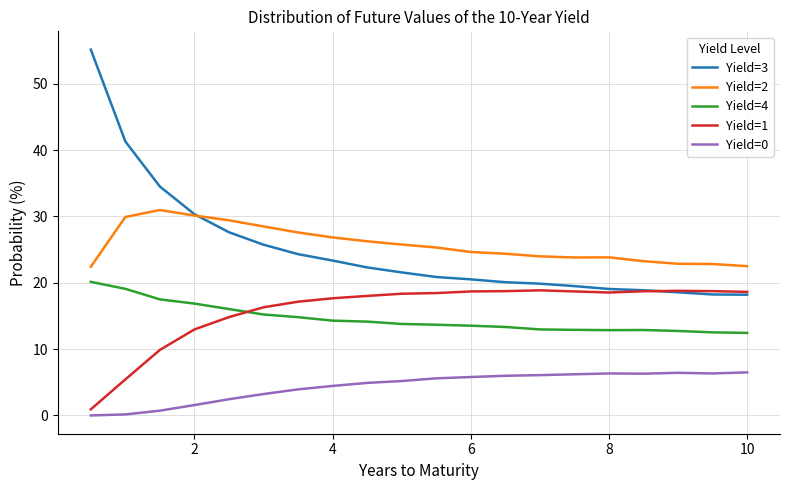

What is the greatest value displayed?

55.2